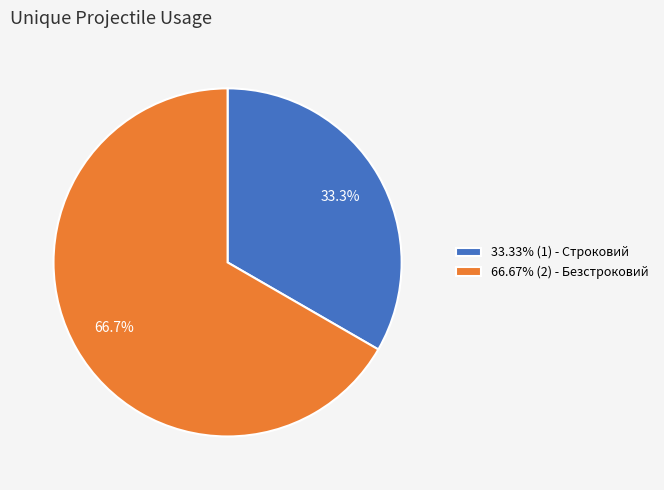

To the nearest percent, what is the average slice percentage?

50%